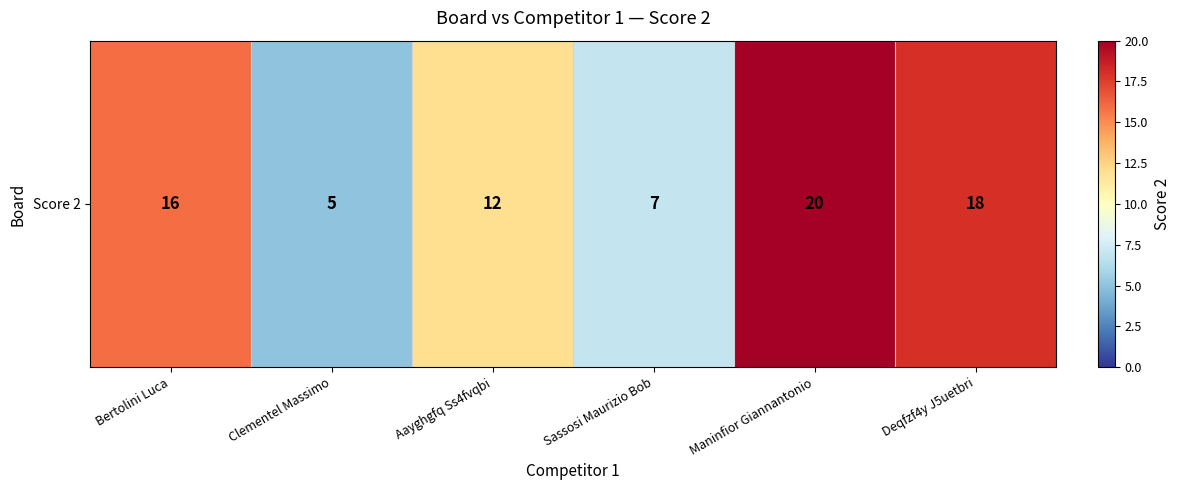

Which has a higher value, Bertolini Luca or Deqfzf4y J5uetbri?

Deqfzf4y J5uetbri